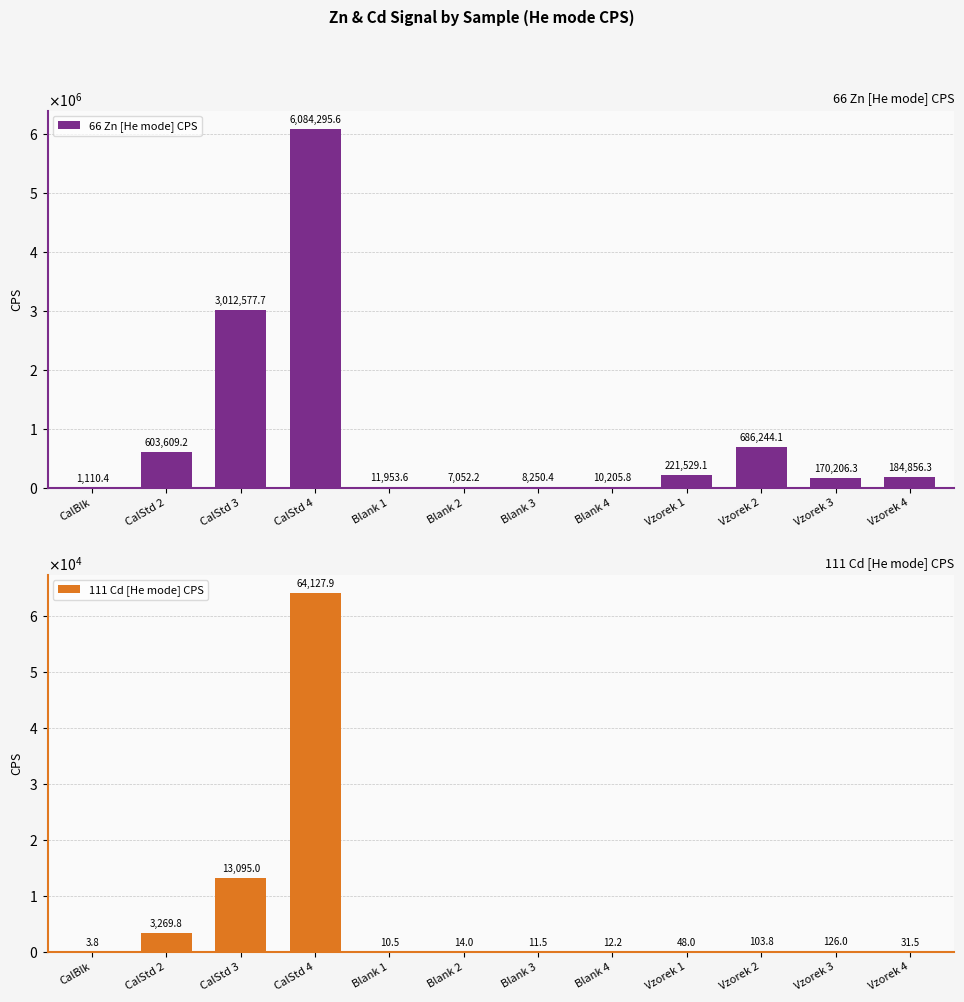

What is the difference between the second highest and minimum values in the 111 Cd [He mode] CPS series?

13091.2